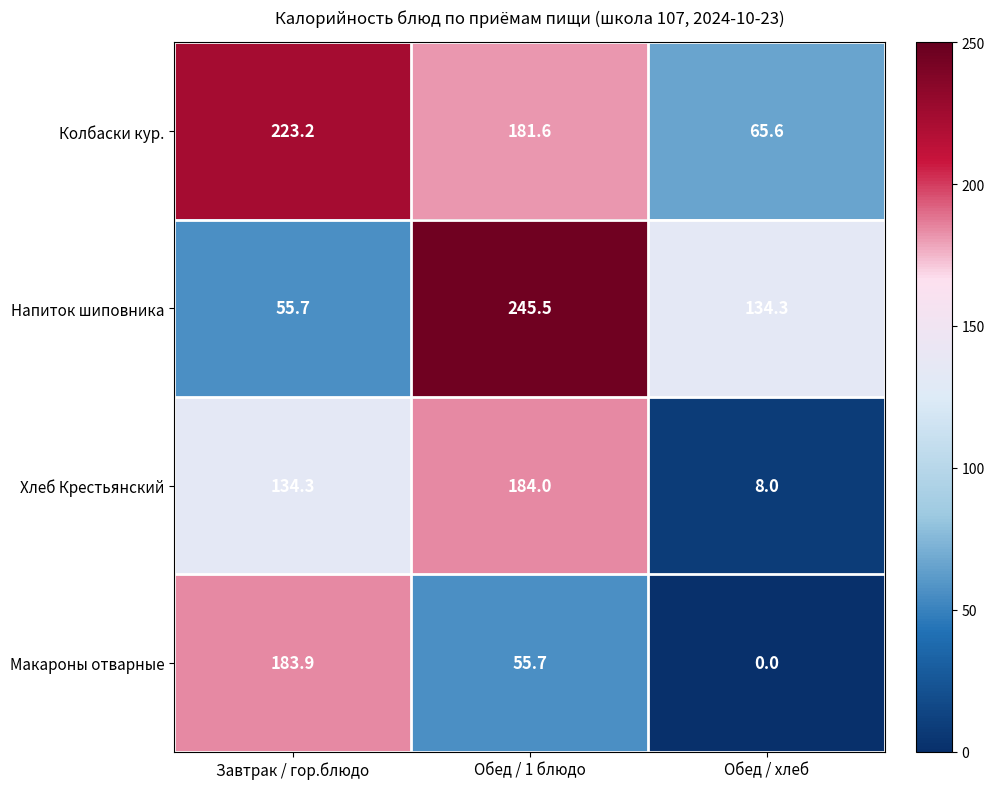

Reading left to right, what are all the values shown in this chart?

Колбаски кур.: Завтрак / гор.блюдо=223.2	Обед / 1 блюдо=181.6	Обед / хлеб=65.6
Напиток шиповника: Завтрак / гор.блюдо=55.7	Обед / 1 блюдо=245.5	Обед / хлеб=134.3
Хлеб Крестьянский: Завтрак / гор.блюдо=134.3	Обед / 1 блюдо=184.0	Обед / хлеб=8.0
Макароны отварные: Завтрак / гор.блюдо=183.9	Обед / 1 блюдо=55.7	Обед / хлеб=0.0